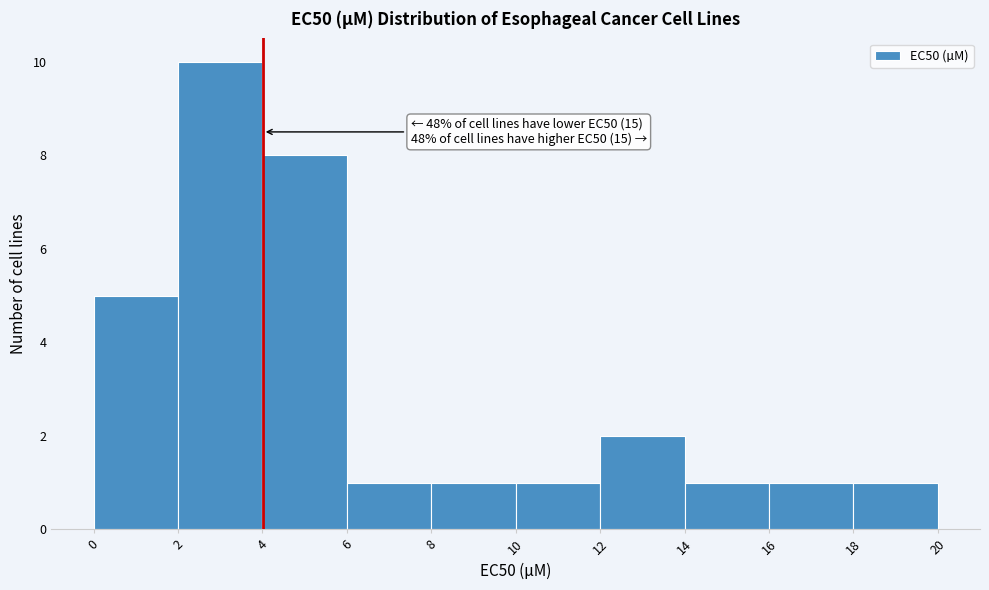

Over which range of the x-axis is the bar tallest?

2 to 4